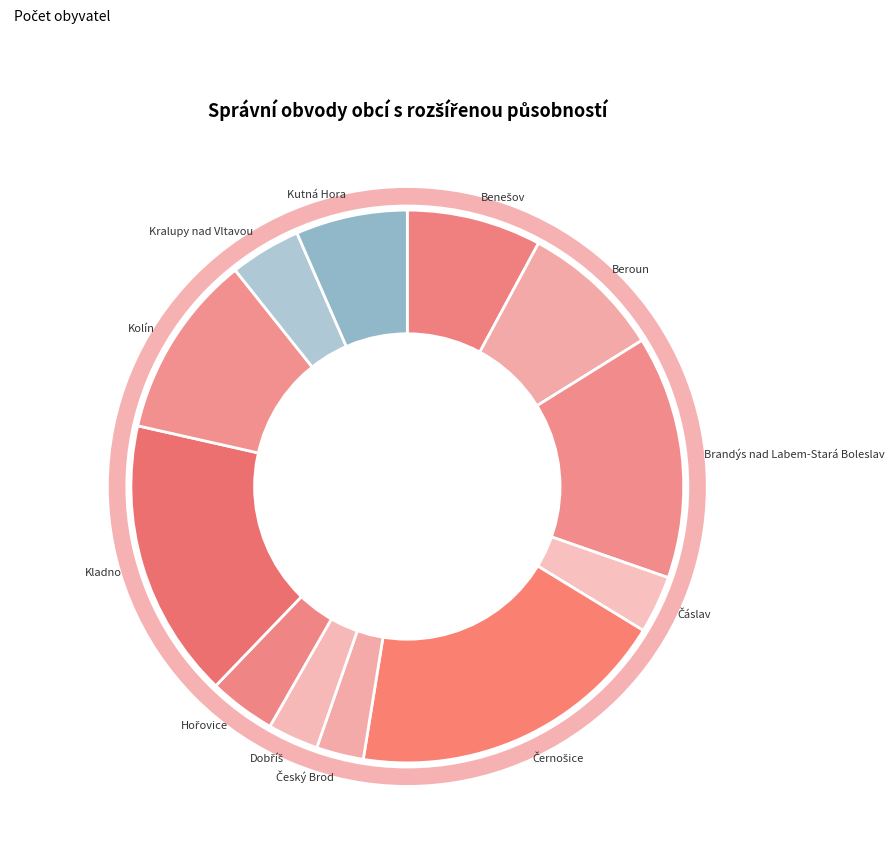

Does any single category account for the majority?

No